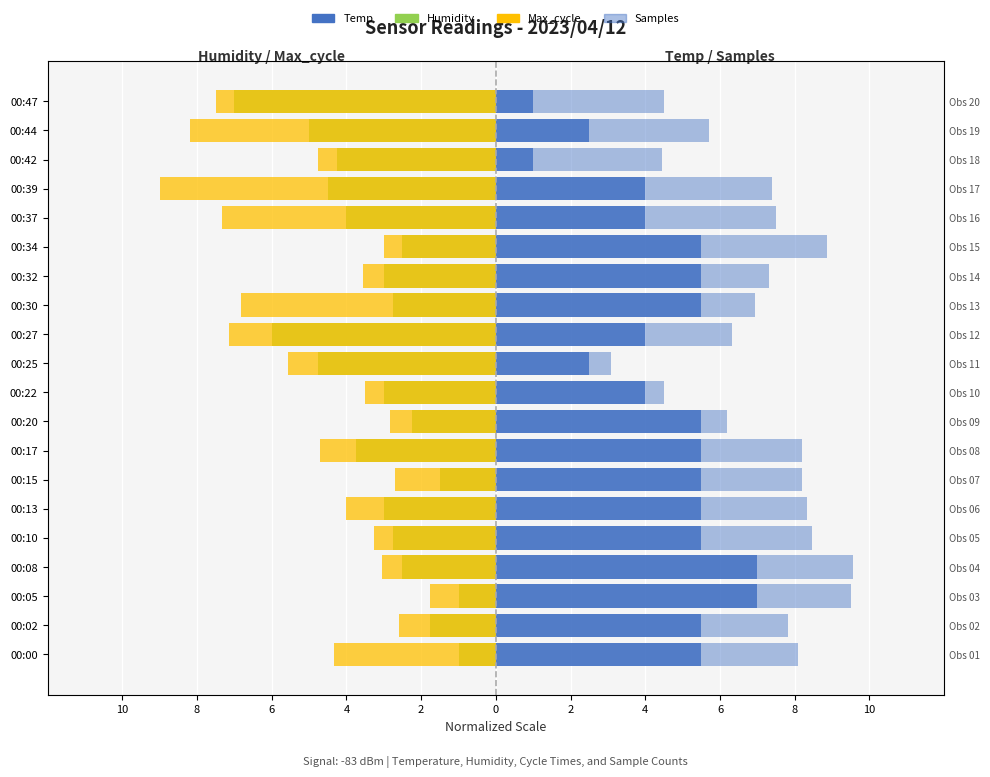

Reading left to right, what are all the values shown in this chart?

Humidity: -1.0	-1.7	-1.0	-2.5	-2.7	-3.0	-1.5	-3.8	-2.3	-3.0	-4.8	-6.0	-2.7	-3.0	-2.5	-4.0	-4.5	-4.2	-5.0	-7.0
Max_cycle: -4.3	-2.6	-1.8	-3.1	-3.2	-4.0	-2.7	-4.7	-2.8	-3.5	-5.6	-7.2	-6.8	-3.6	-3.0	-7.3	-9.0	-4.7	-8.2	-7.5
Temp: 5.5	5.5	7.0	7.0	5.5	5.5	5.5	5.5	5.5	4.0	2.5	4.0	5.5	5.5	5.5	4.0	4.0	1.0	2.5	1.0
Samples: 8.1	7.8	9.5	9.6	8.5	8.3	8.2	8.2	6.2	4.5	3.1	6.3	6.9	7.3	8.9	7.5	7.4	4.4	5.7	4.5